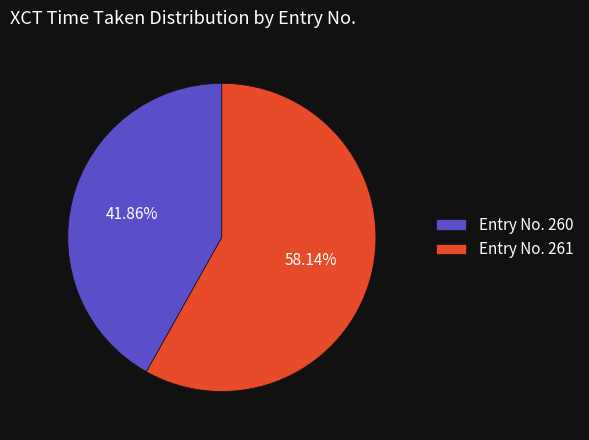

How many segments does this pie chart have?

2